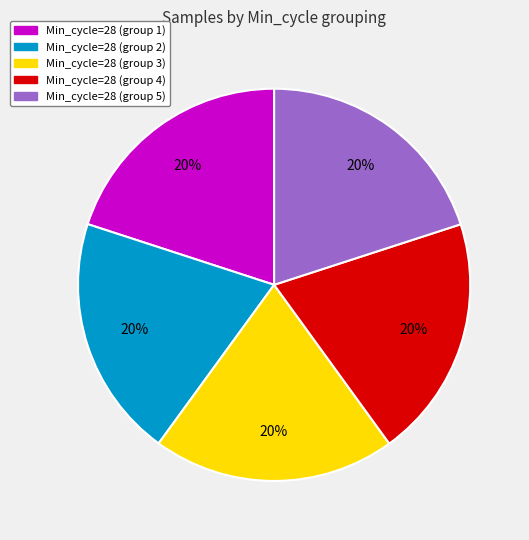

Count the number of slices in the pie.

5